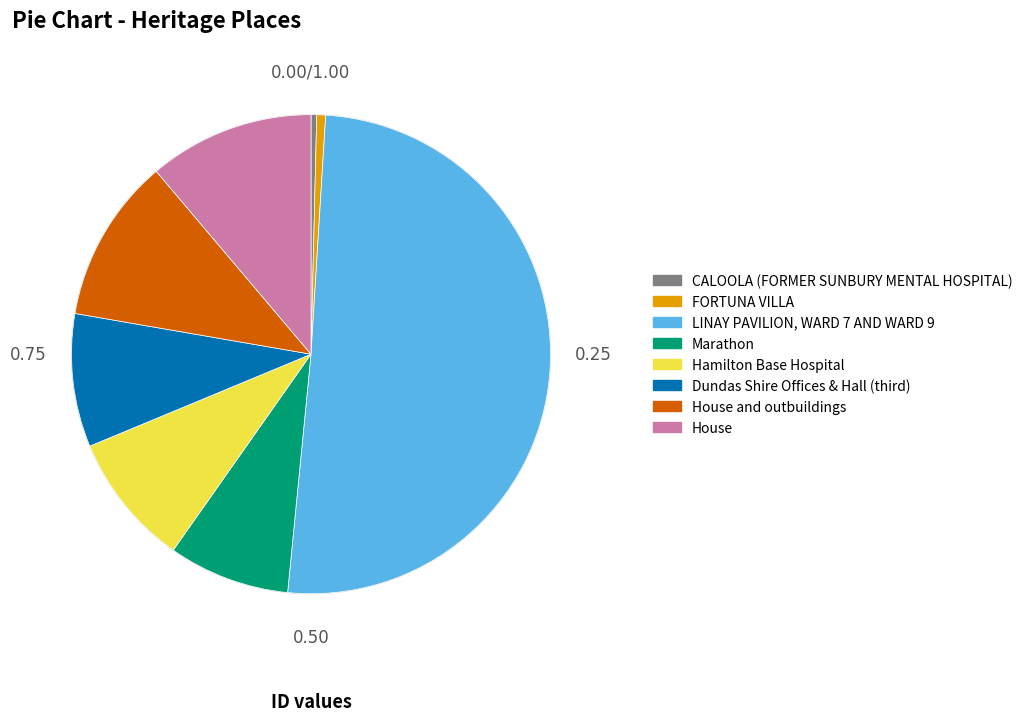

What is the ratio of the value at House and outbuildings to the value at House?

1.0